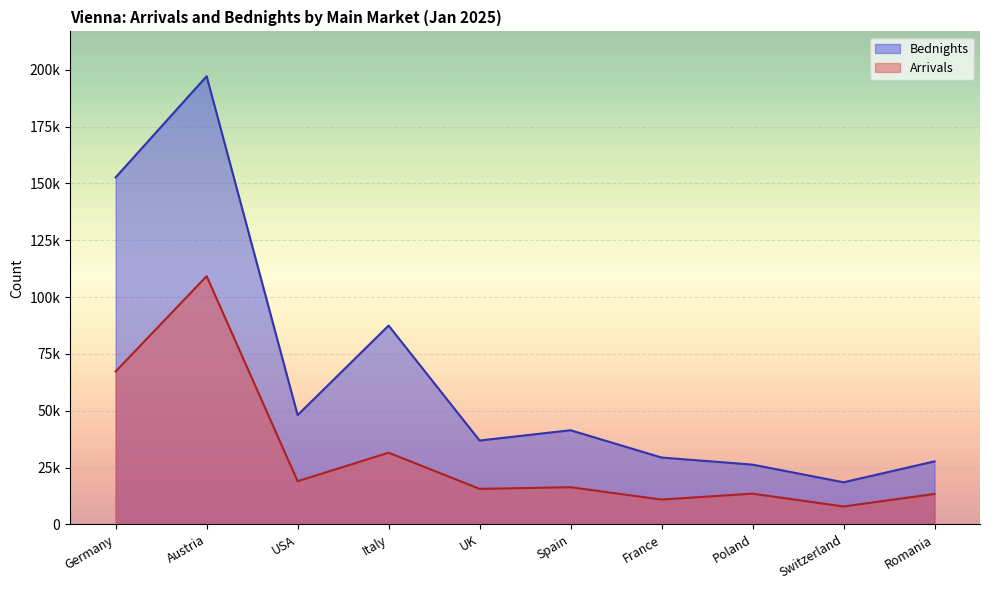

True or false: Arrivals has a value of 7904 at Switzerland.

True